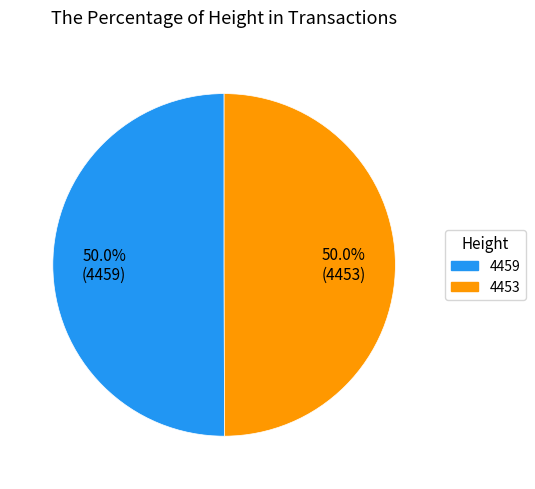

What percentage is NOT represented by 4453?

50.0%